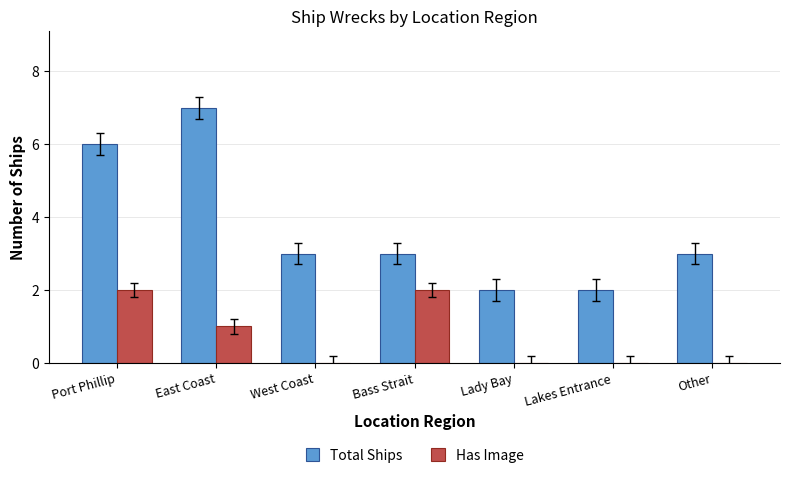

The value of Has Image at Other is -1. True or false?

False